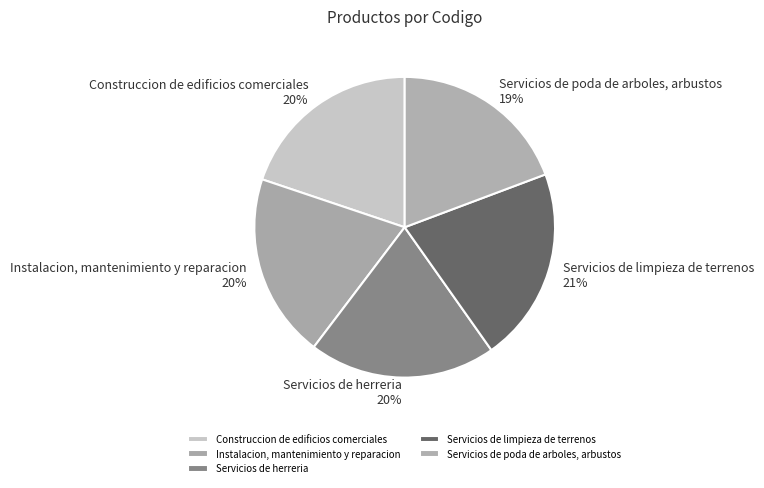

Is there a majority slice in this chart?

No